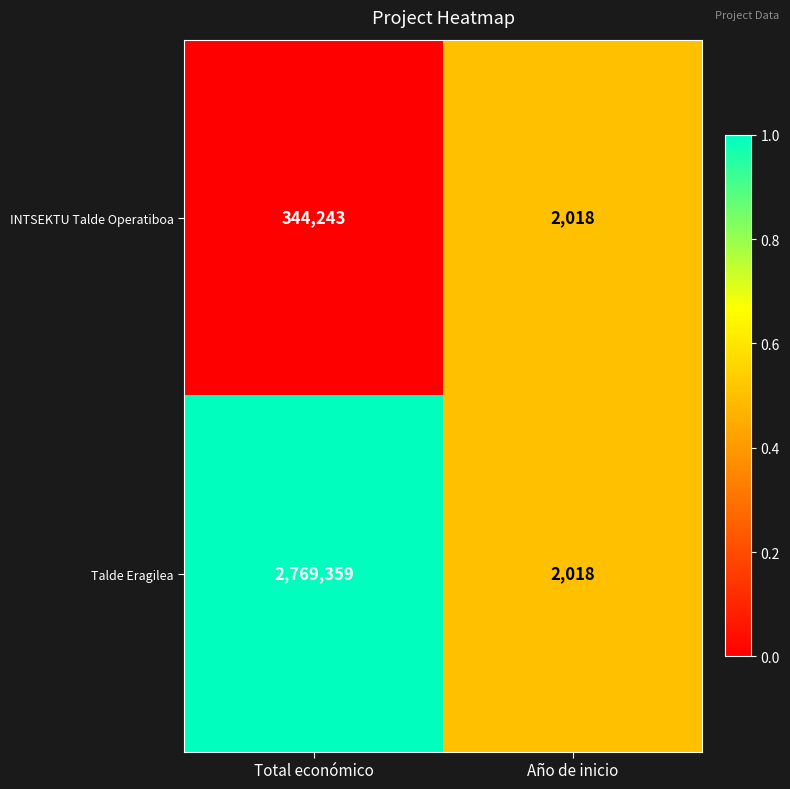

Reading left to right, list all the values displayed in this chart.

INTSEKTU Talde Operatiboa: Total económico=344243	Año de inicio=2018
Talde Eragilea: Total económico=2769359	Año de inicio=2018